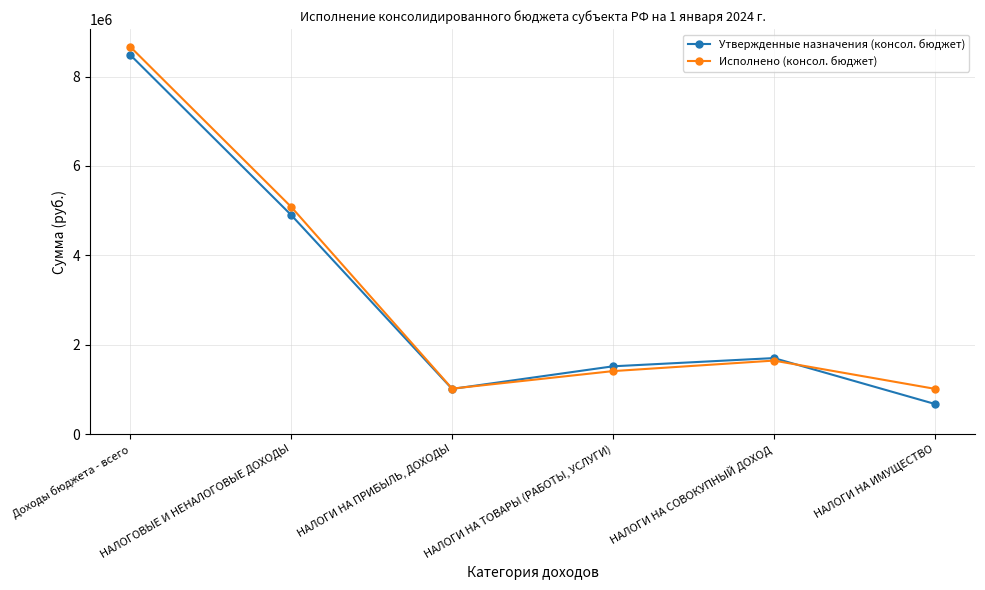

True or false: Утвержденные назначения (консол. бюджет) has more than 2 points higher than both neighbors.

False